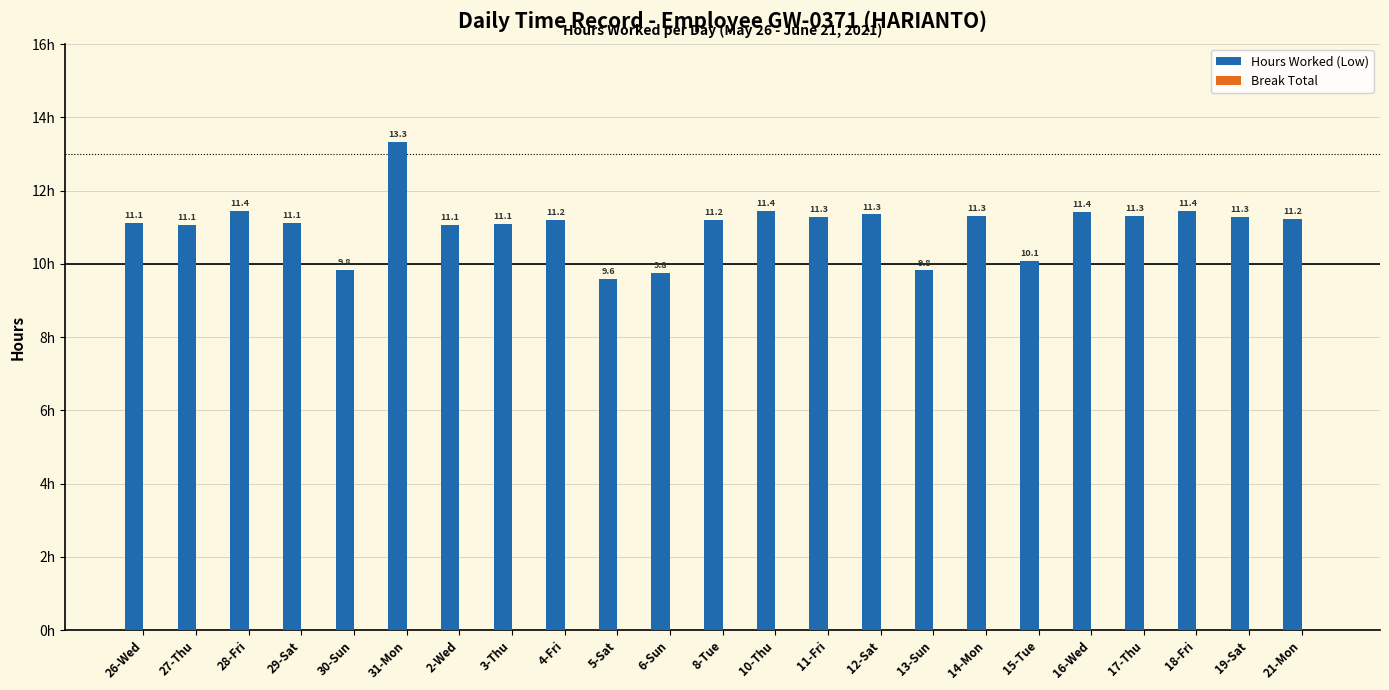

Which has a higher value, 16-Wed or 29-Sat?

16-Wed